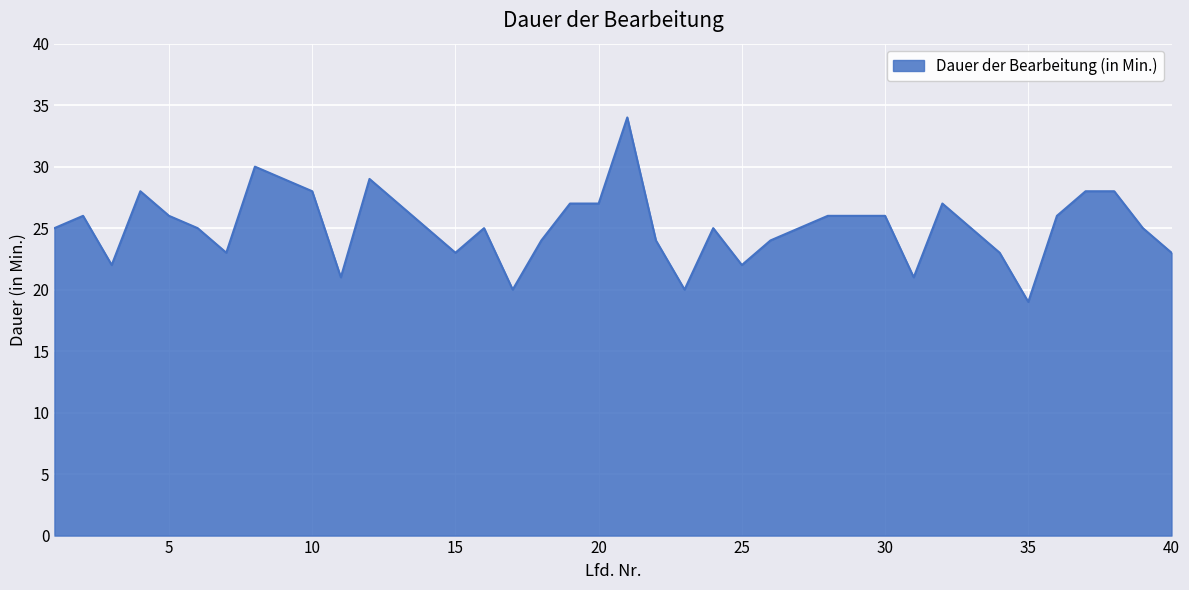

What is the difference between the maximum and minimum values?

15